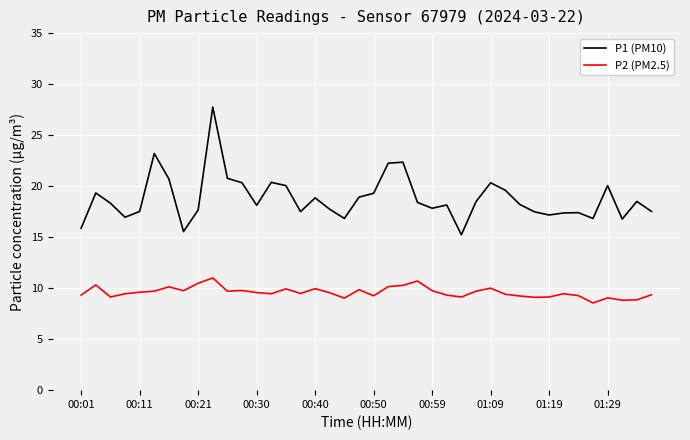

True or false: P2 (PM2.5) and P1 (PM10) cross at least once.

False